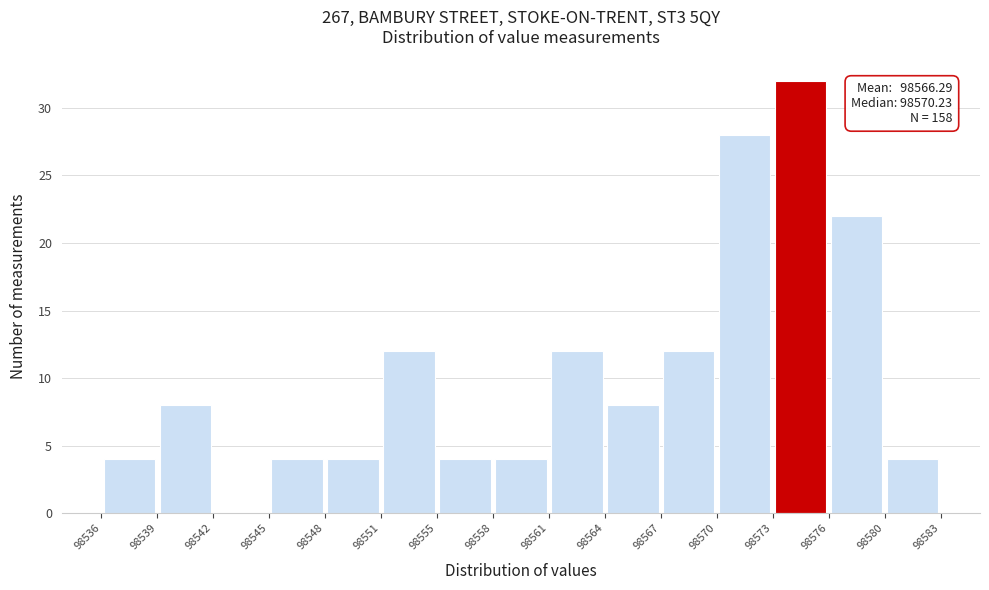

Over which range of the x-axis is the bar tallest?

98573 to 98576